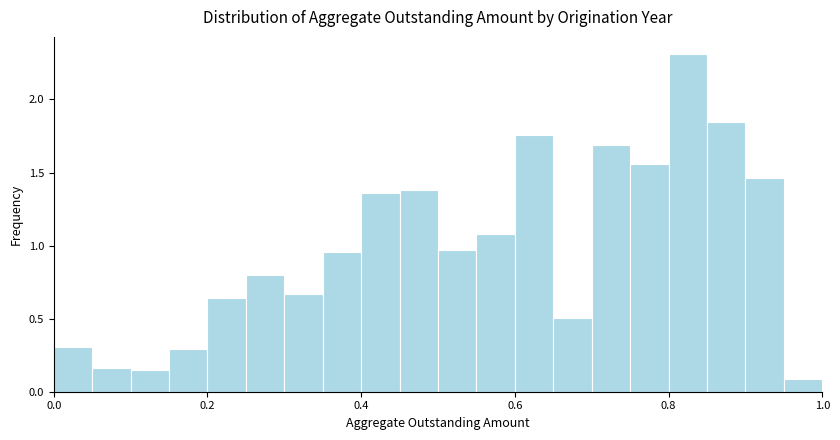

Read against the x-axis, roughly where is the centre of the tallest bar?

0.82